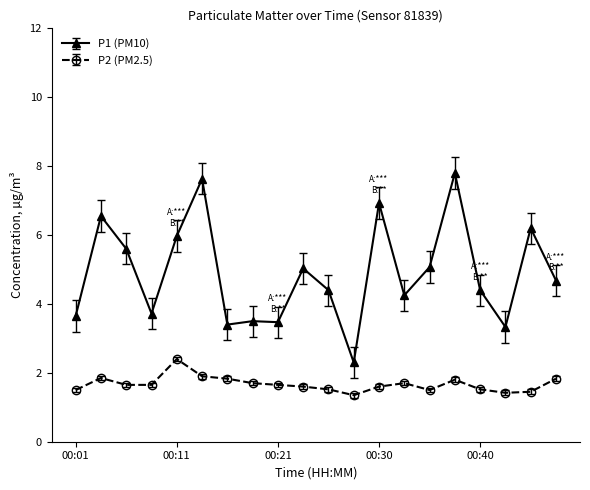

At how many categories does at least one series exceed 1?

20